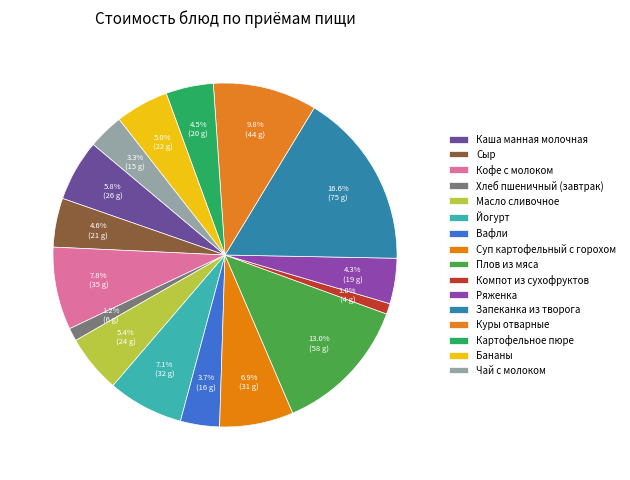

True or false: Масло сливочное accounts for 5% of the total.

True